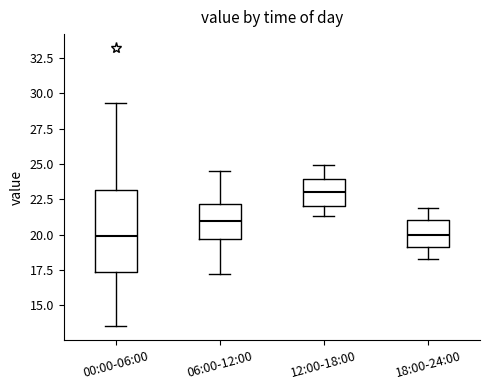

Comparing the boxes themselves (not the whiskers), which one is the tallest?

00:00-06:00